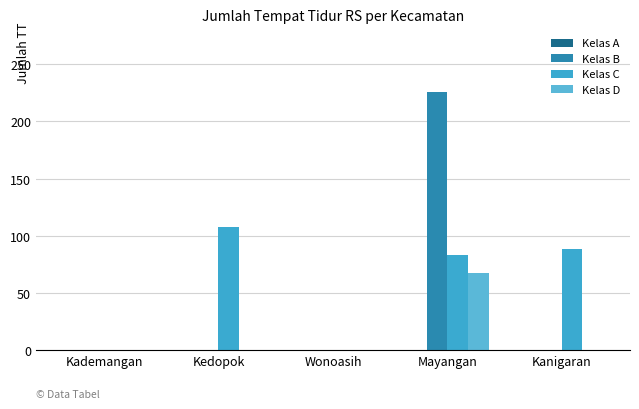

How many groups of bars are there?

5